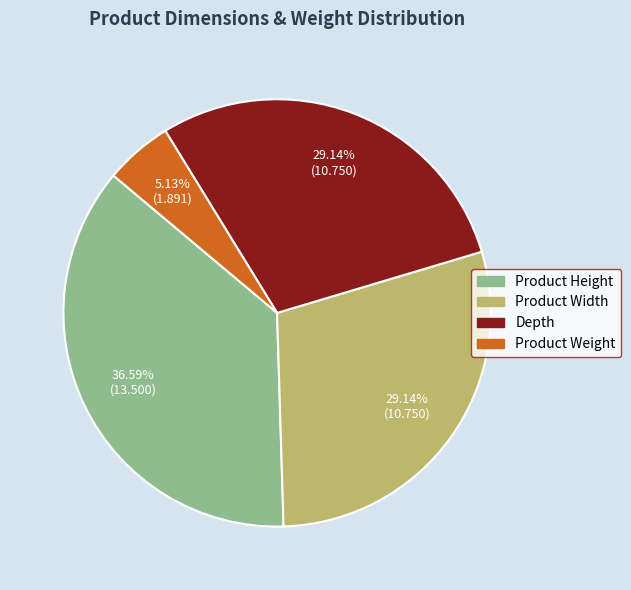

Approximately how many times larger is the value at Depth compared to Product Width?

1.0